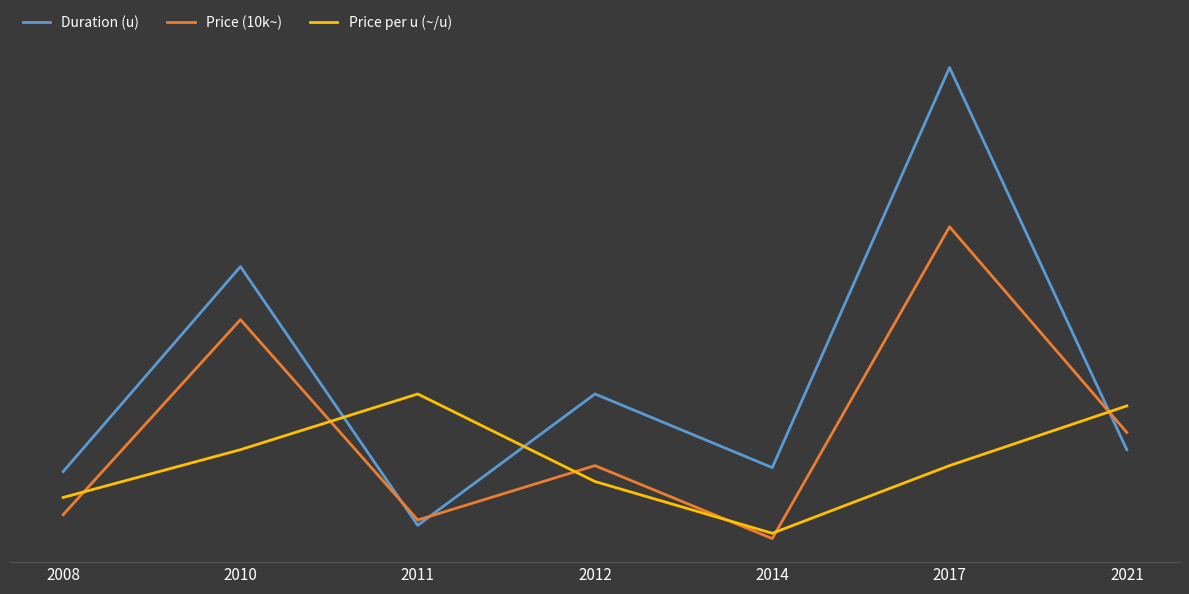

What are all the series names shown in the legend?

Duration (u), Price (10k~), Price per u (~/u)